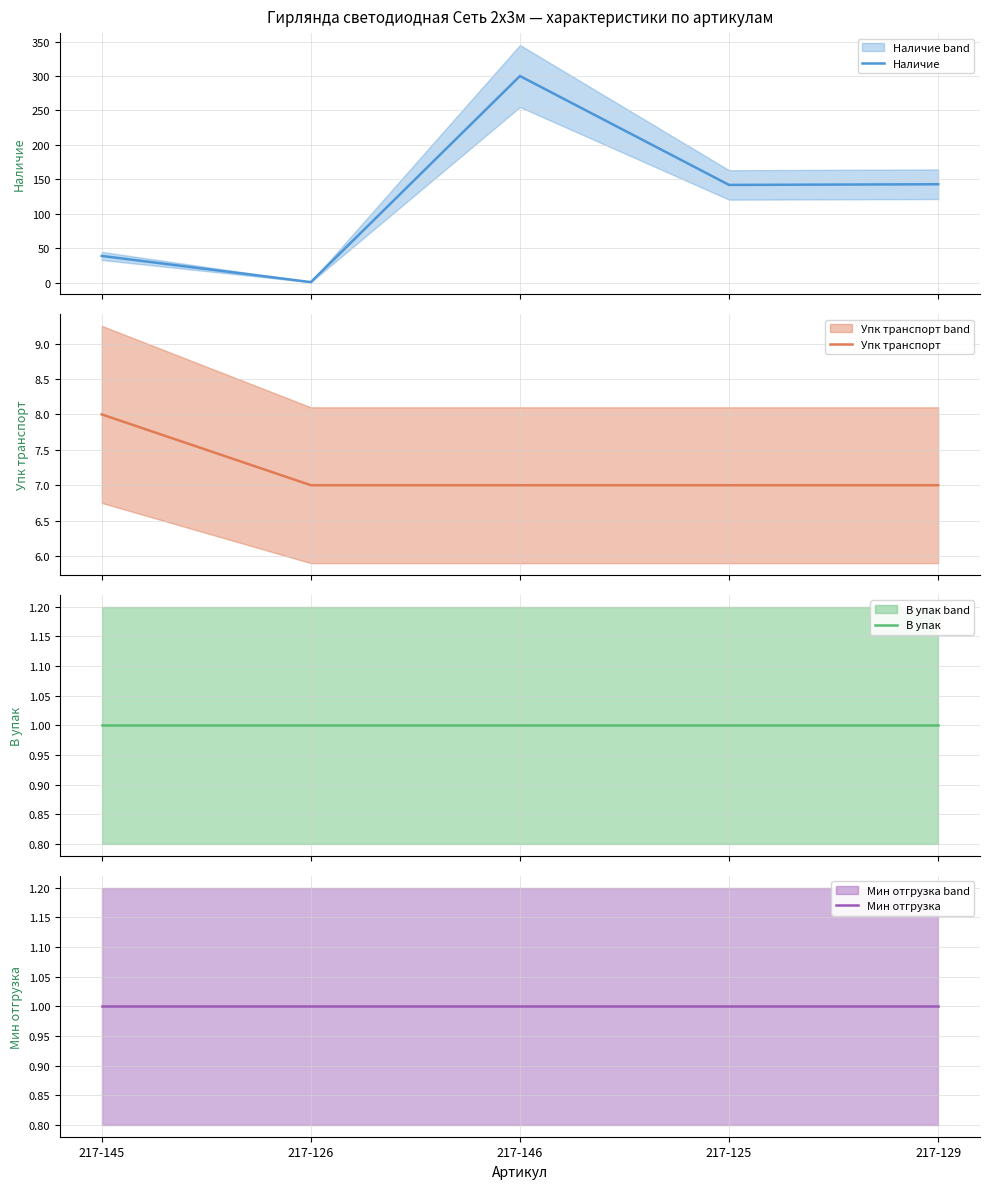

How many lines are shown in the chart?

4